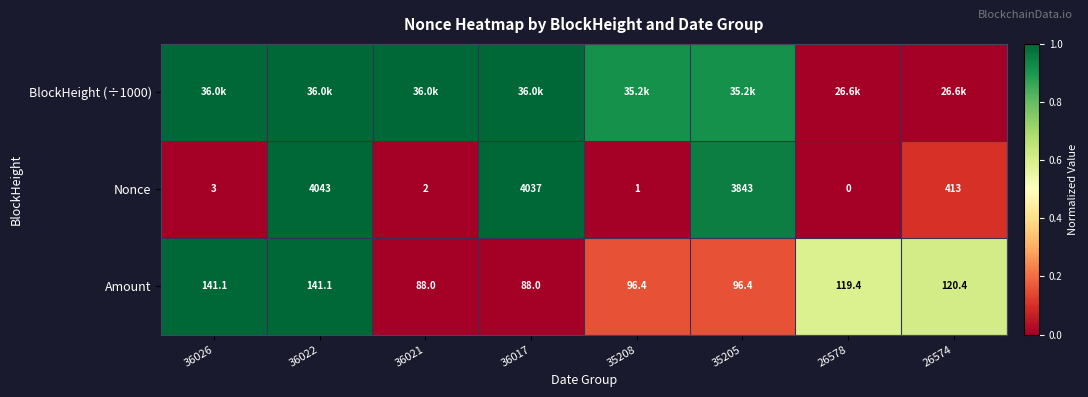

Is the value of Nonce at 35208 greater than the value of Amount at 36017?

No